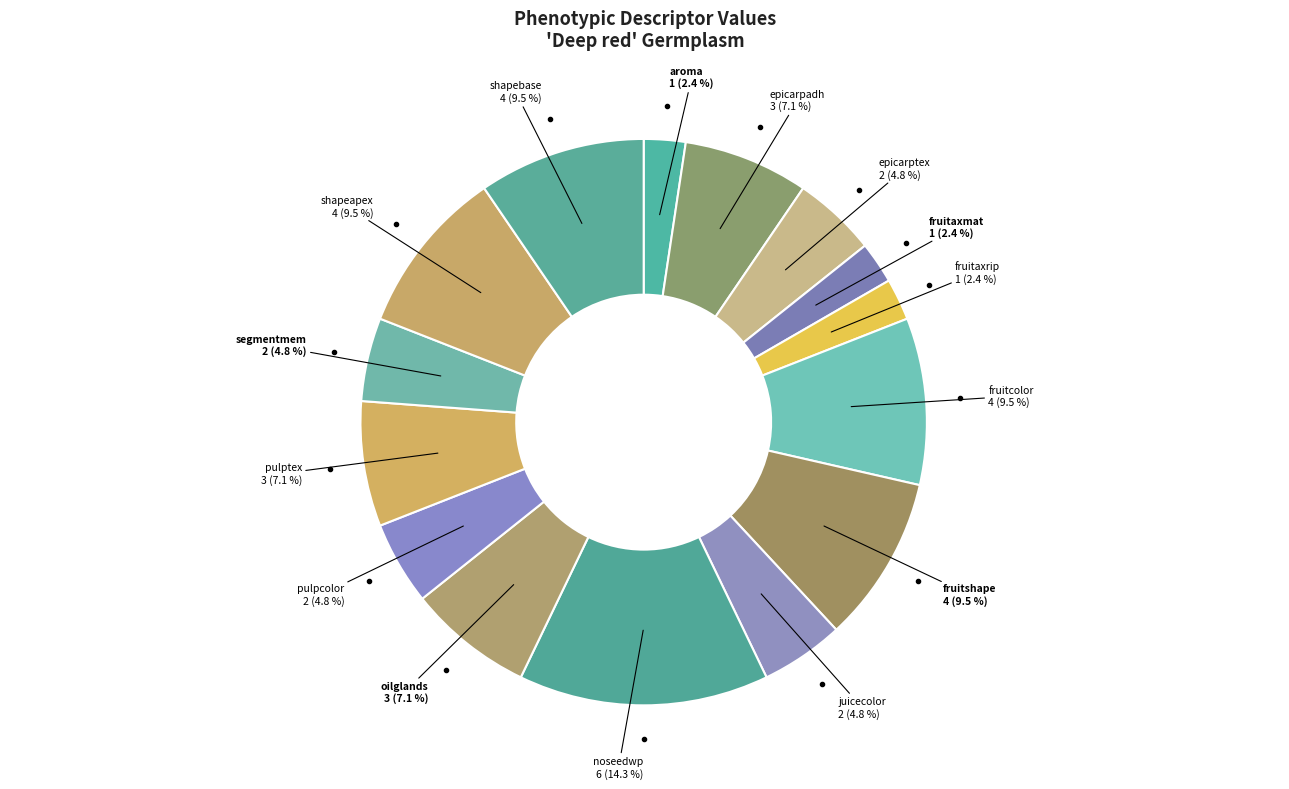

Which category has the biggest portion of the pie?

noseedwp